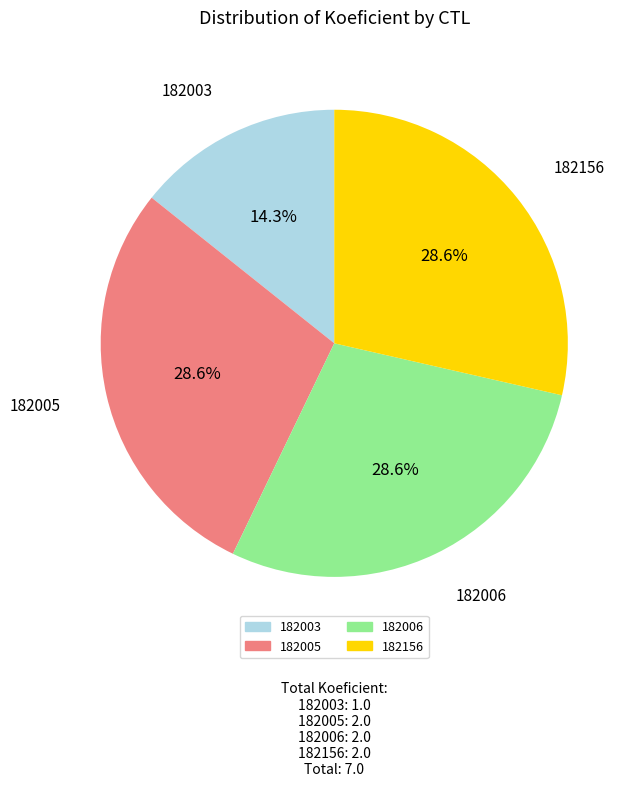

Approximately how many times larger is the value at 182156 compared to 182005?

1.0